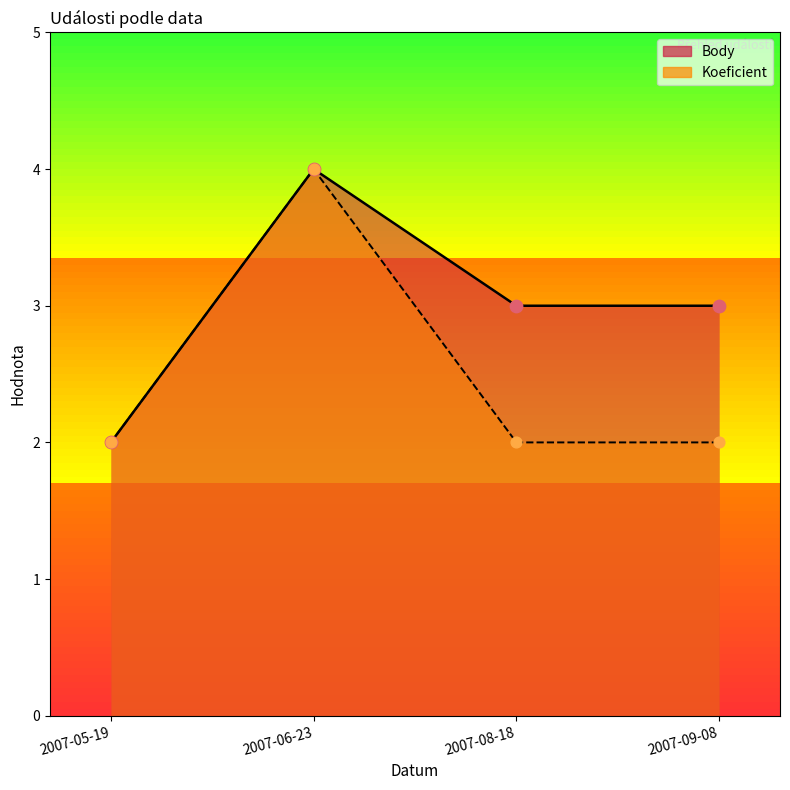

Which series has the largest Y range (max minus min)?

Body